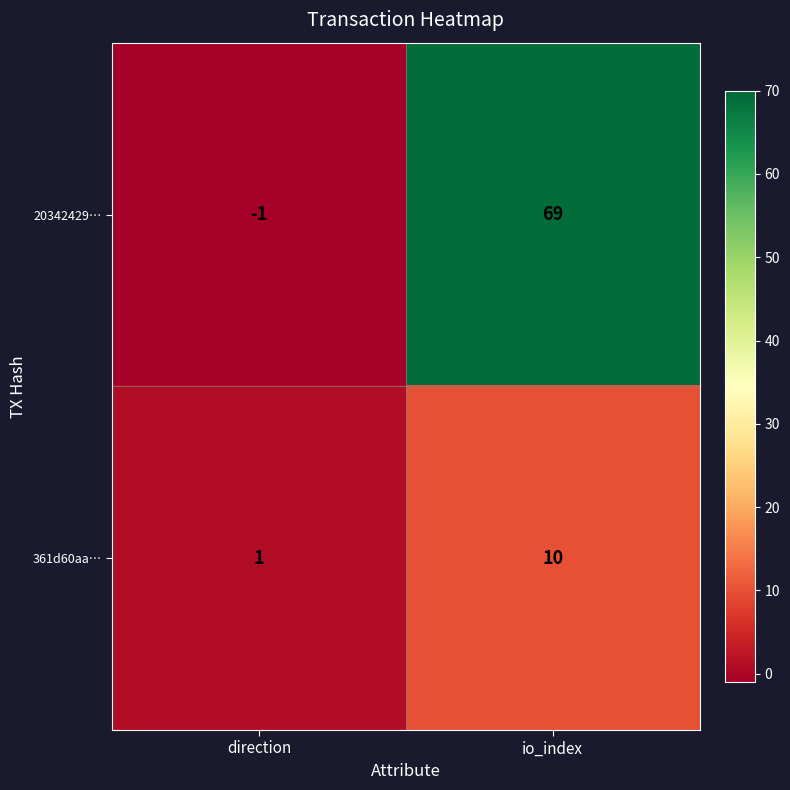

How many values in the 361d60aa… series are below 10?

1